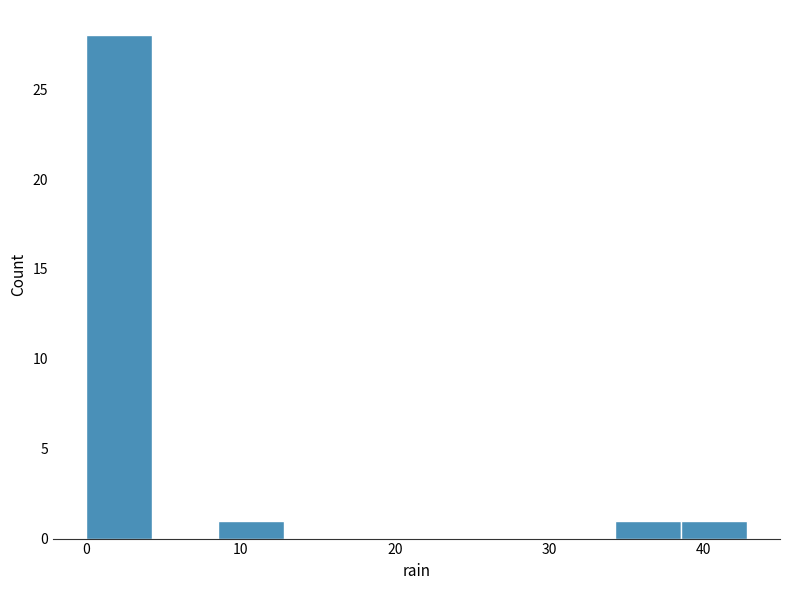

Reading left to right, transcribe this chart: for each bar, give the range it covers on the x-axis and its height. Neither the bar edges nor the heights are printed on the chart, so give them approximately, as read against the axes.

0 to 4: 28
4 to 9: 0
9 to 13: 1
13 to 17: 0
17 to 21: 0
21 to 26: 0
26 to 30: 0
30 to 34: 0
34 to 39: 1
39 to 43: 1